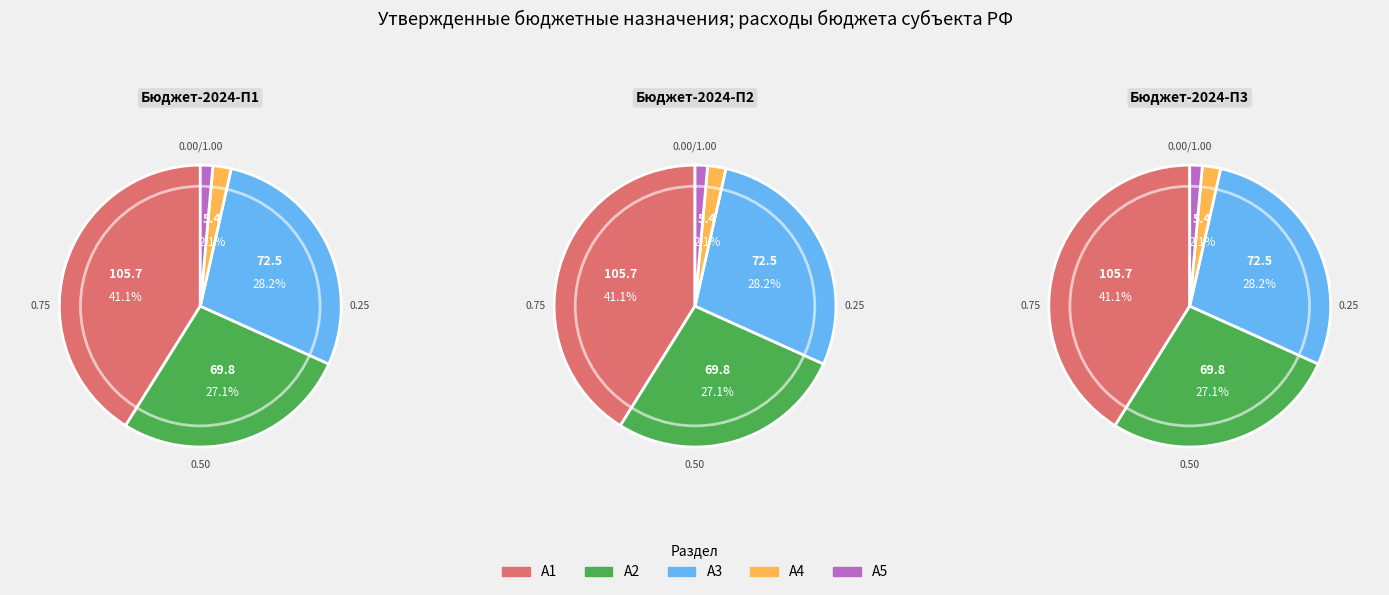

Is there any slice that represents more than half of the pie?

No